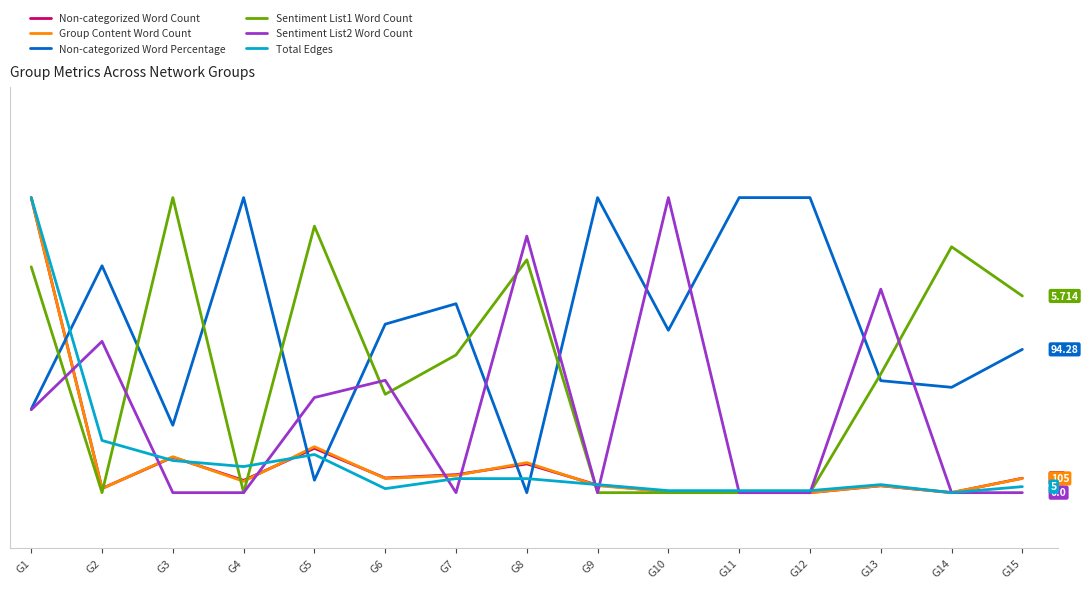

Is this an area chart (filled region under the line)?

No